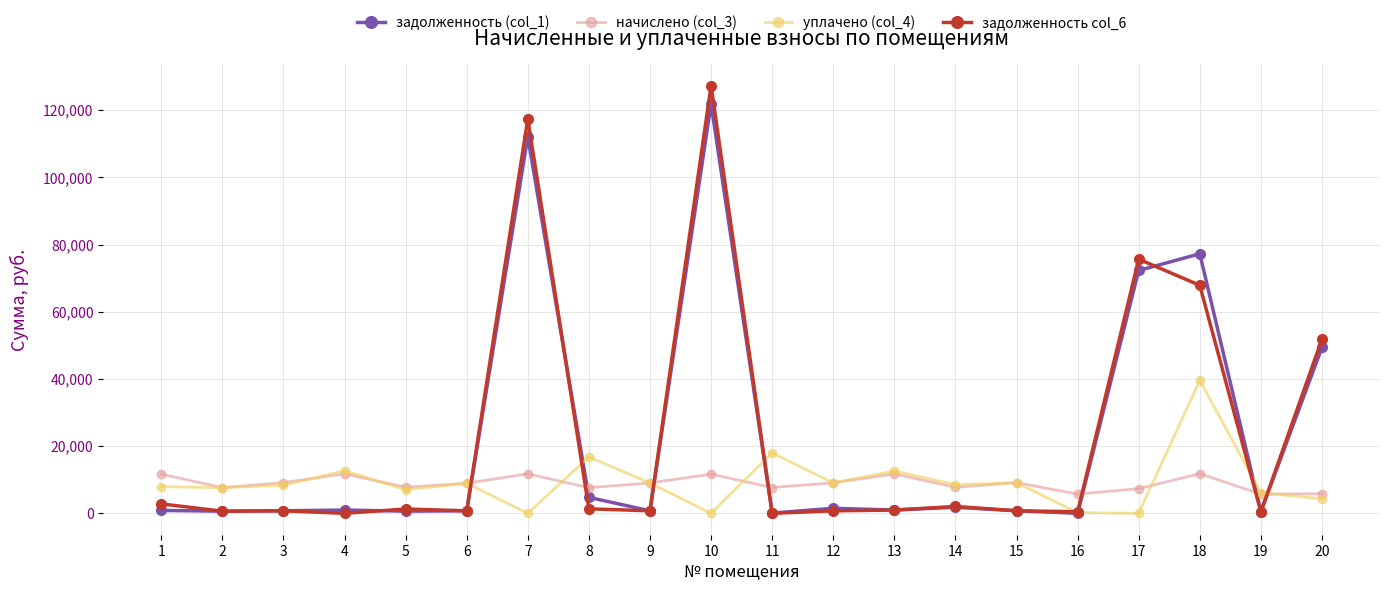

The value of задолженность col_6 at 1 is 2817.0. True or false?

True